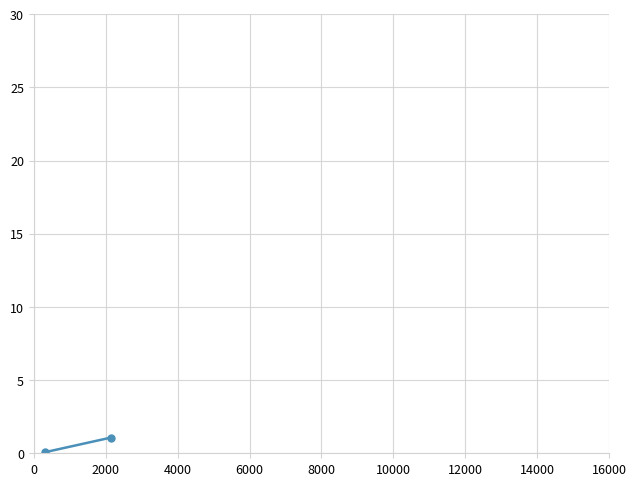

Count the number of data series in this chart.

1